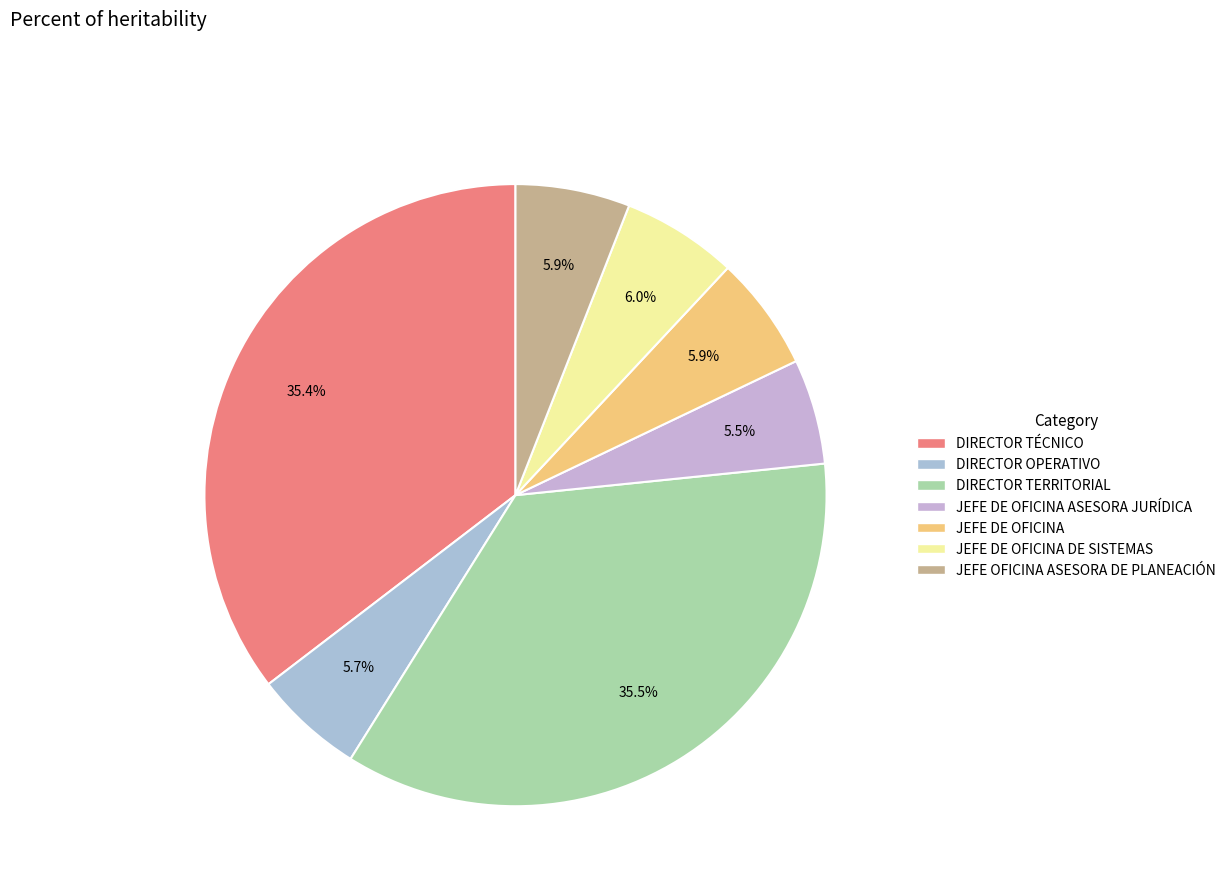

How many segments does this pie chart have?

7